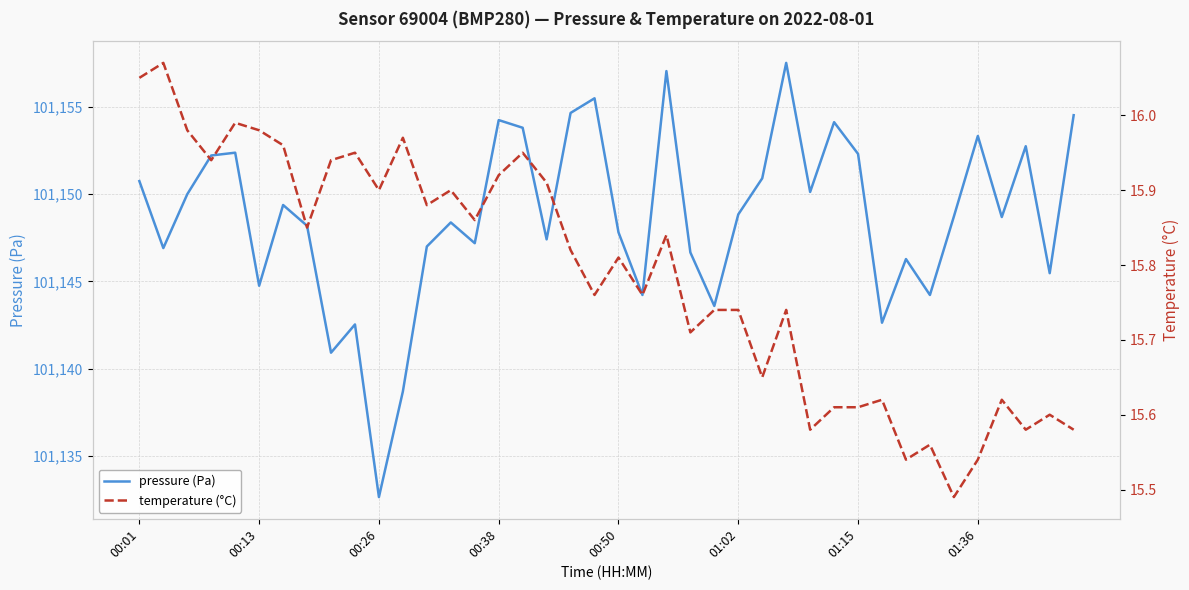

Is the value of pressure (Pa) at 33 greater than the value of temperature (°C) at 29?

Yes